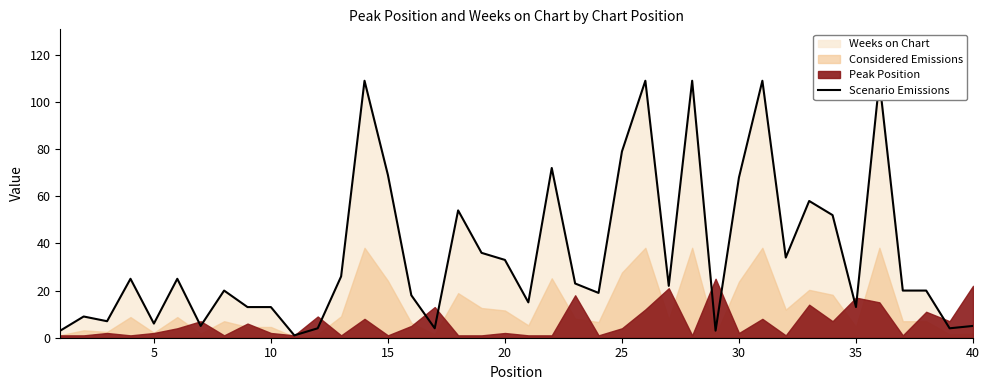

Reading right to left, extract all data points from this chart.

5	4	20	20	109	13	52	58	34	109	68	3	109	22	109	79	19	23	72	15	33	36	54	4	18	69	109	26	4	1	13	13	20	5	25	6	25	7	9	3